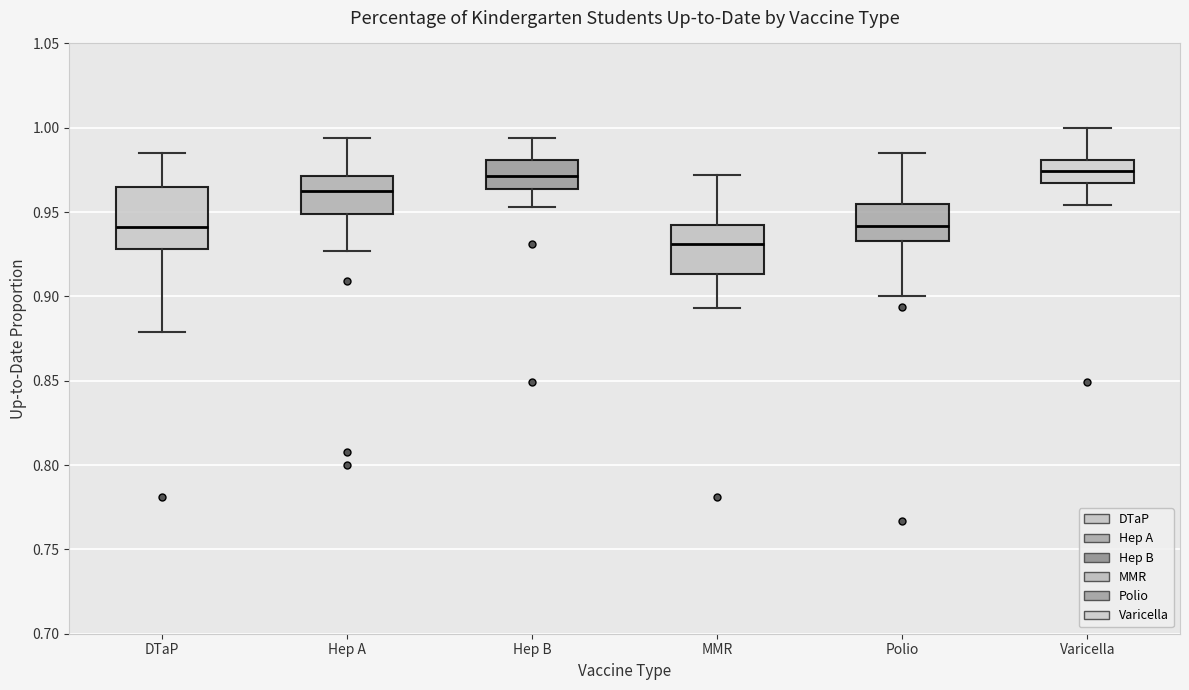

Where does the upper whisker of the box for DTaP end on the y-axis? The values are not printed on the chart, so give them approximately, as read against the axis.

0.985